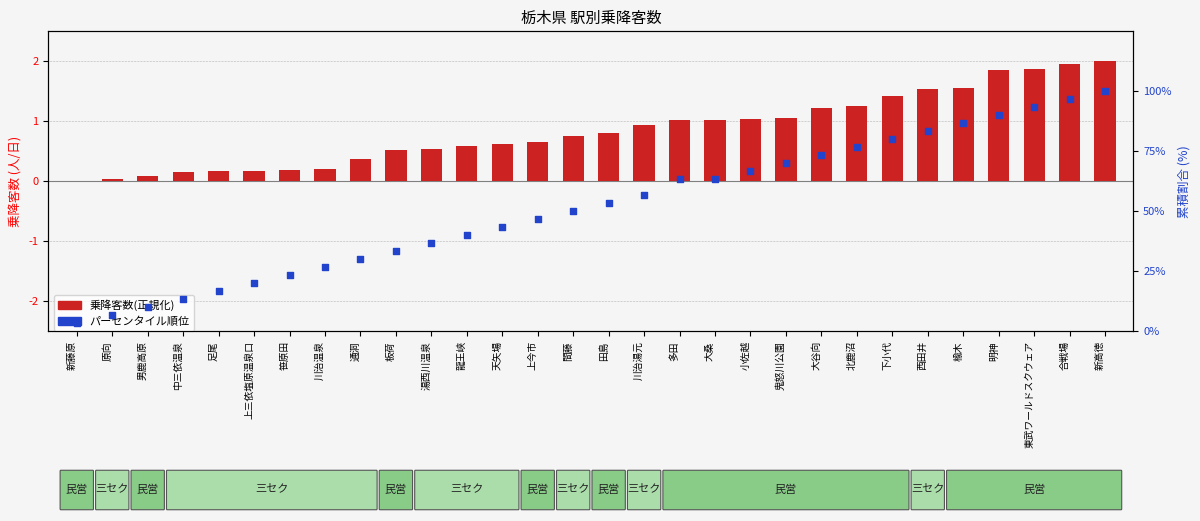

At how many categories does at least one series exceed 4?

29